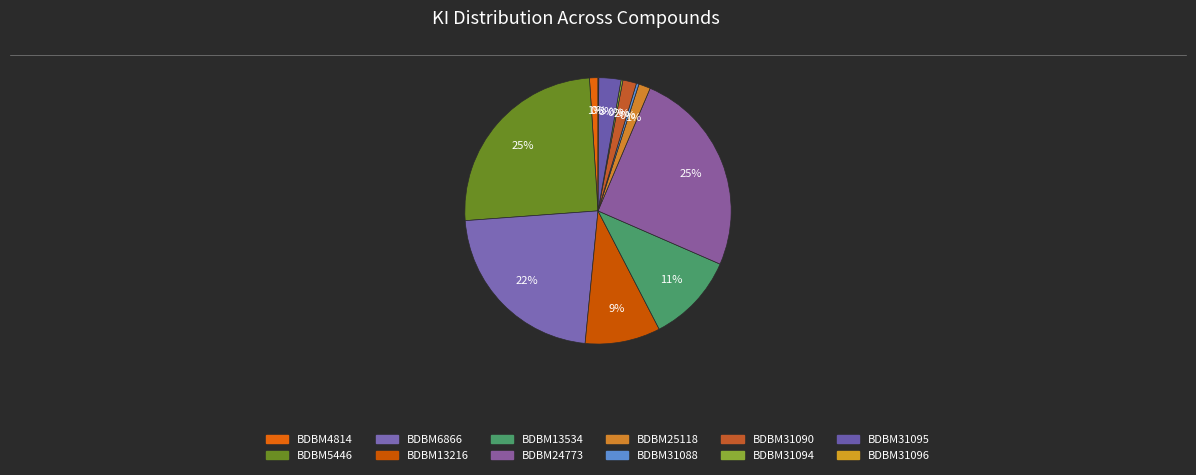

Which has a higher value, BDBM13534 or BDBM31090?

BDBM13534